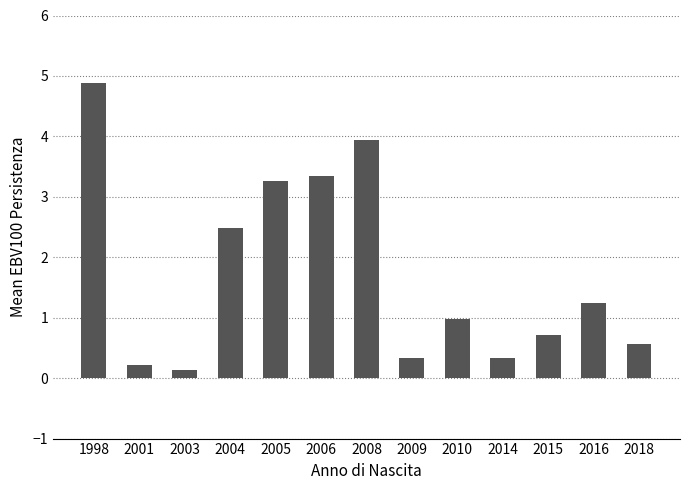

Reading right to left, what are all the values shown in this chart?

0.6	1.2	0.7	0.3	1.0	0.3	3.9	3.3	3.3	2.5	0.1	0.2	4.9